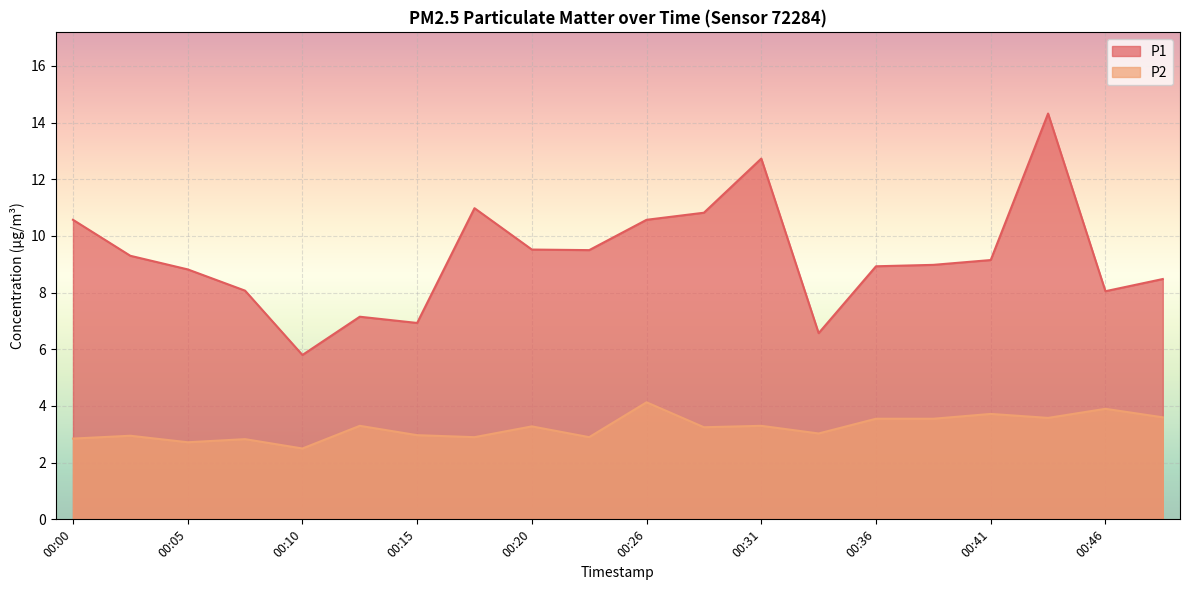

What is the value of the P1 point at the 16th from the left?

9.0